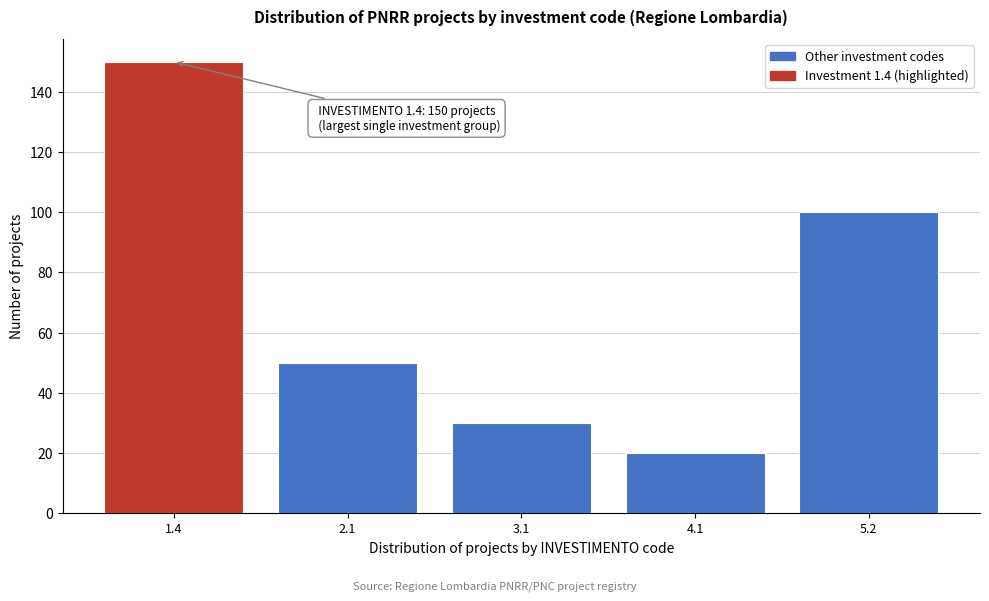

Reading left to right, transcribe all the data shown in this chart.

1.4=150	2.1=50	3.1=30	4.1=20	5.2=100